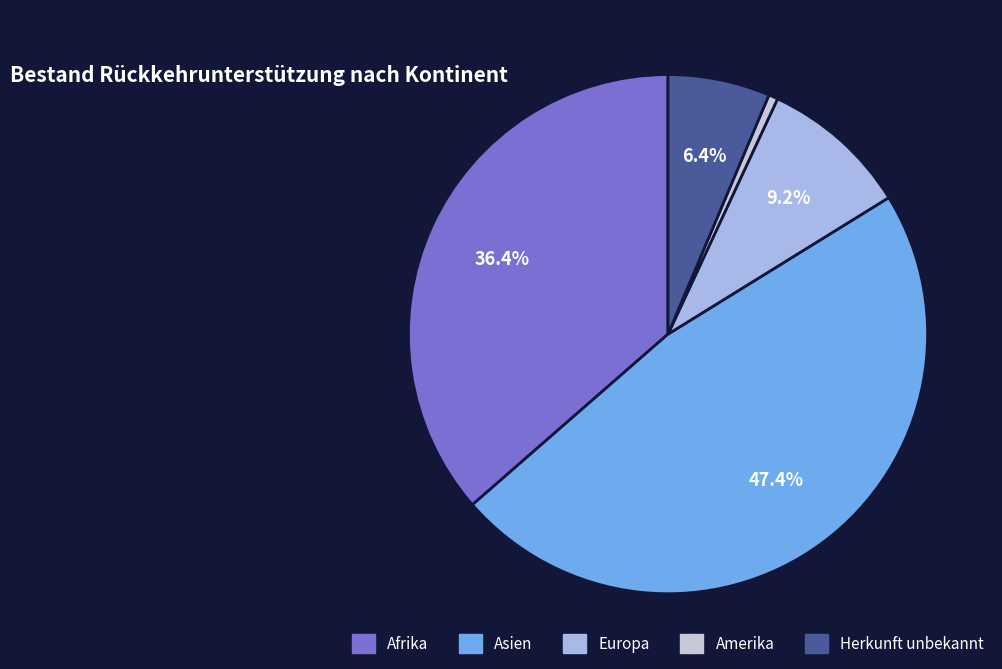

The Herkunft unbekannt slice represents 6% of the pie. True or false?

True